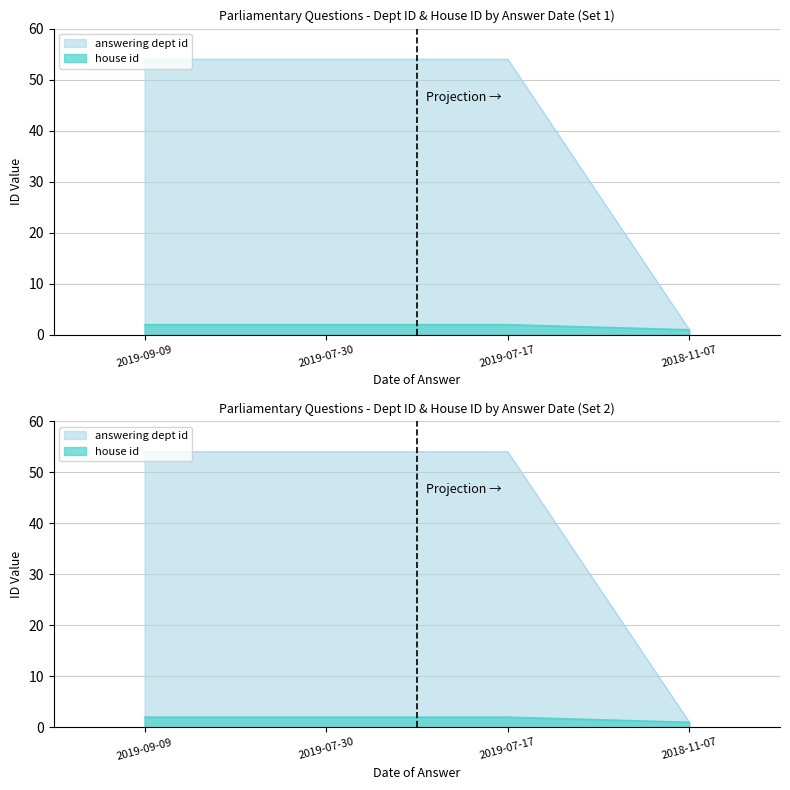

The house id series shows 3 at 2019-07-17. True or false?

False